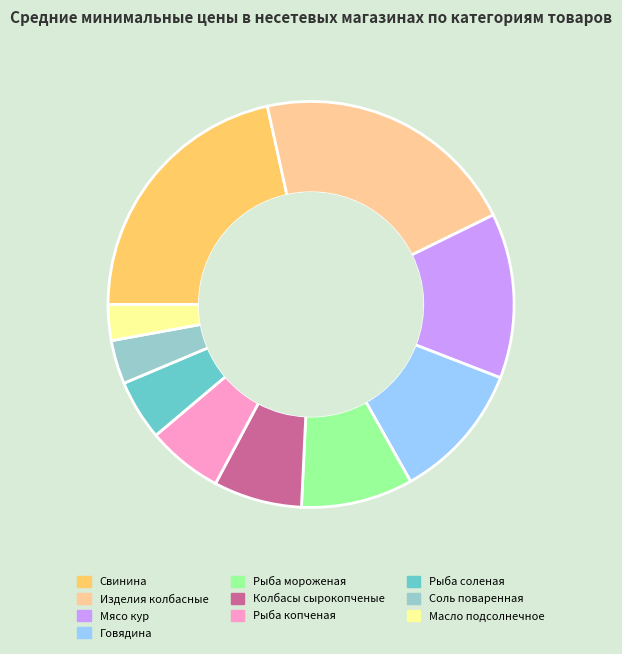

What is the smallest slice in the pie chart?

Масло подсолнечное